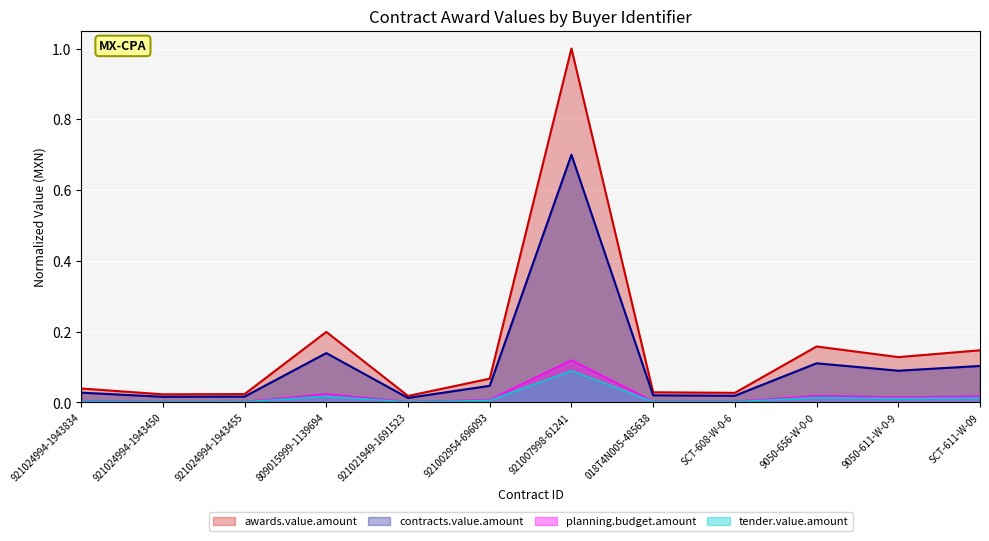

What is the difference between the second highest and second lowest values in the awards.value.amount series?

0.2